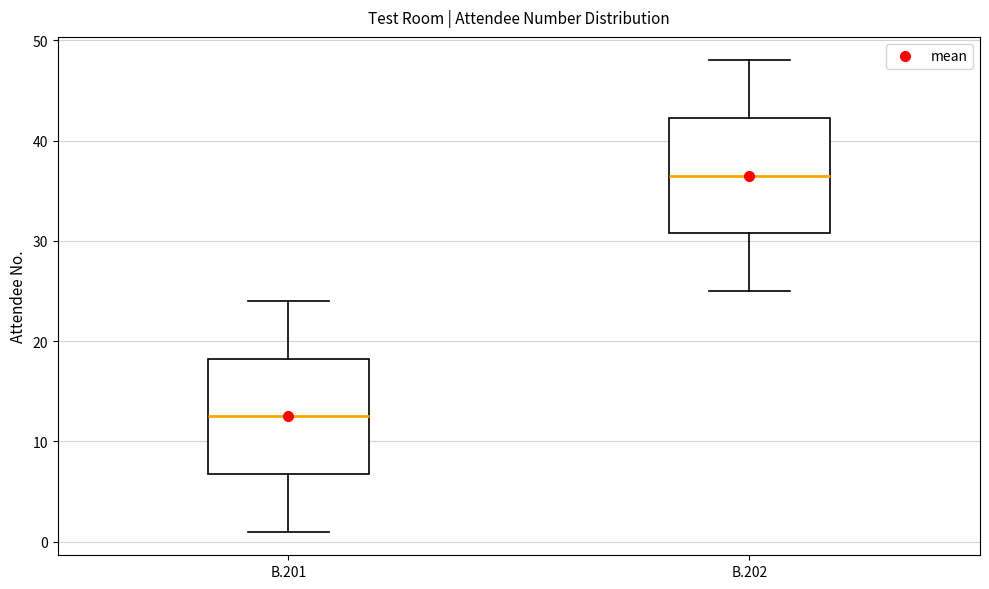

Which box has the lowest median line?

B.201